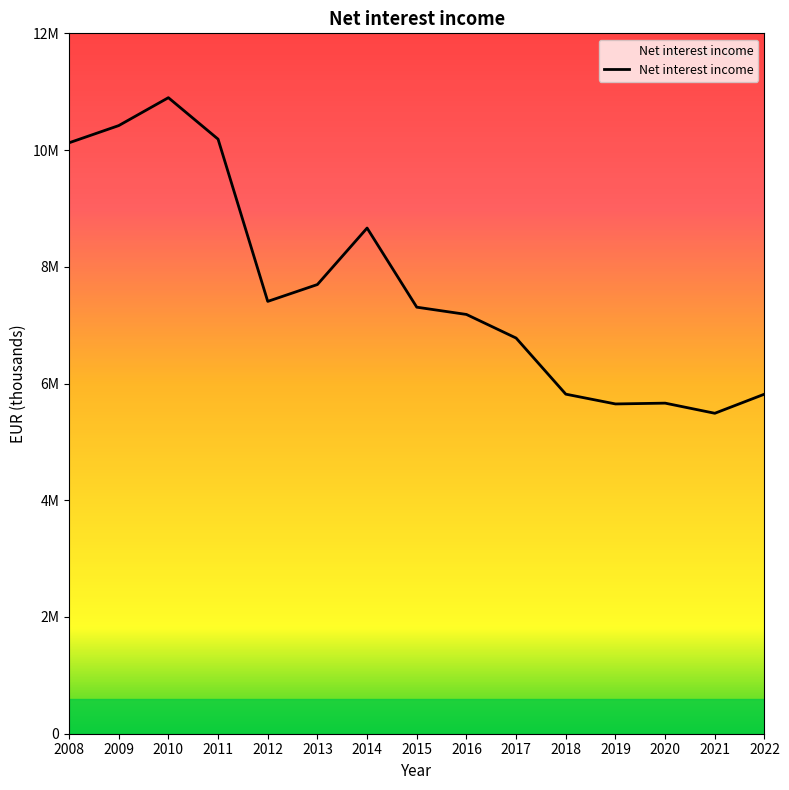

Where is the first local minimum?

2012